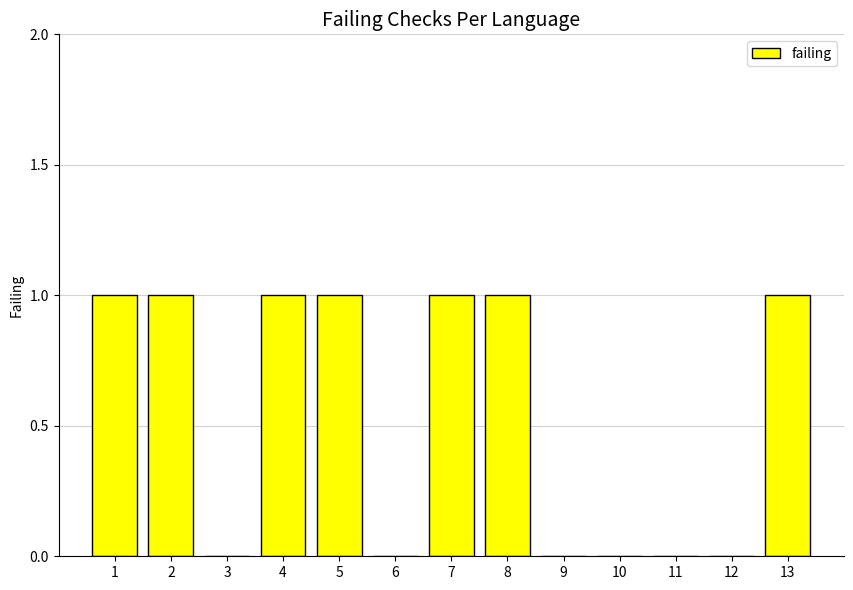

Is it true that the value at 12 is 0?

True